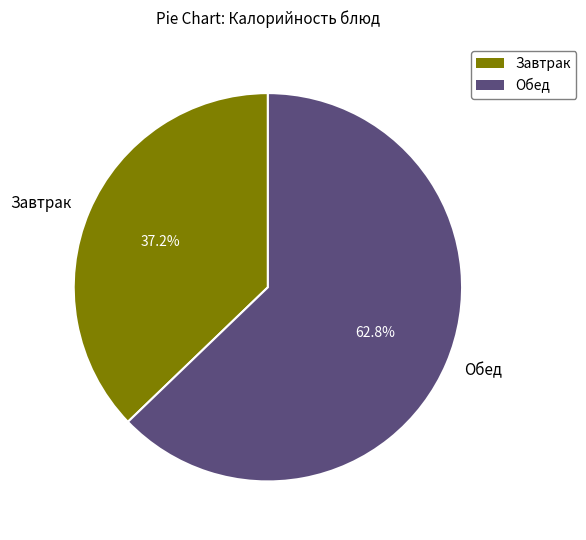

Rank the categories by value from lowest to highest.

Завтрак, Обед